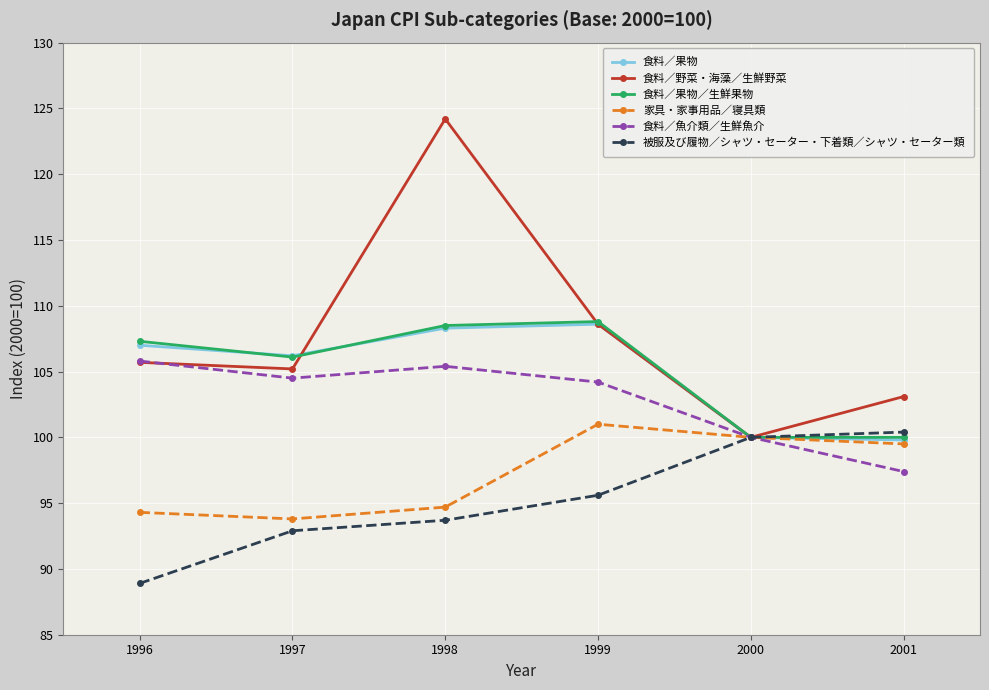

Reading right to left, what are all the values shown in this chart?

食料／果物: 99.8	100.0	108.6	108.3	106.2	107.0
食料／野菜・海藻／生鮮野菜: 103.1	100.0	108.6	124.2	105.2	105.7
食料／果物／生鮮果物: 100.0	100.0	108.8	108.5	106.1	107.3
家具・家事用品／寝具類: 99.5	100.0	101.0	94.7	93.8	94.3
食料／魚介類／生鮮魚介: 97.4	100.0	104.2	105.4	104.5	105.8
被服及び履物／シャツ・セーター・下着類／シャツ・セーター類: 100.4	100.0	95.6	93.7	92.9	88.9